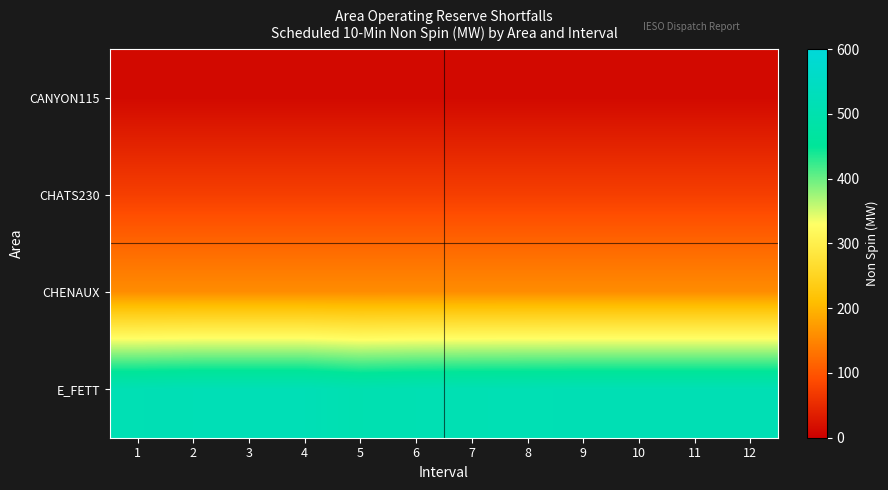

Reading right to left, extract all data points from this chart.

CANYON115: 12=12	11=12	10=12	9=12	8=12	7=12	6=12	5=12	4=12	3=12	2=12	1=12
CHATS230: 12=75	11=75	10=75	9=75	8=75	7=75	6=75	5=75	4=75	3=75	2=75	1=75
CHENAUX: 12=158	11=158	10=158	9=158	8=158	7=158	6=158	5=158	4=158	3=158	2=158	1=158
E_FETT: 12=515	11=515	10=515	9=515	8=514	7=513	6=511	5=506	4=518	3=518	2=518	1=514